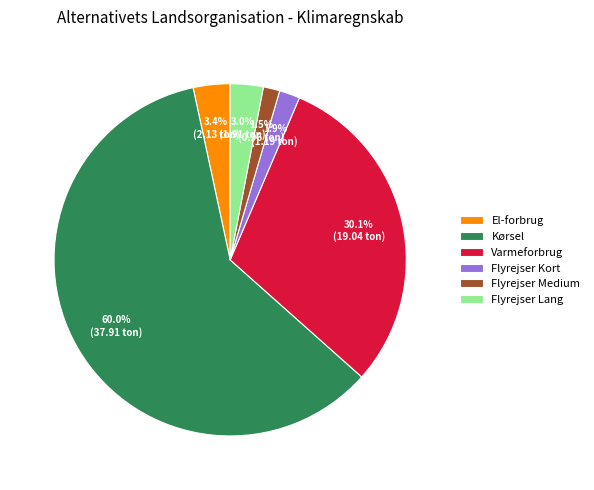

To the nearest percent, what is the difference between the largest and smallest slice percentages?

59%